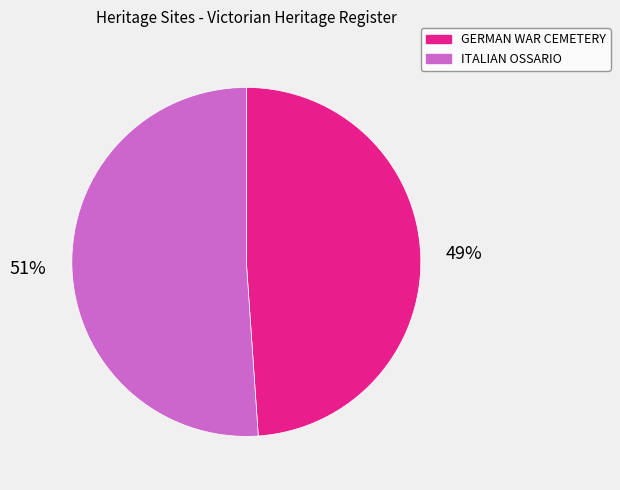

Rank the categories by value from lowest to highest.

GERMAN WAR CEMETERY, ITALIAN OSSARIO